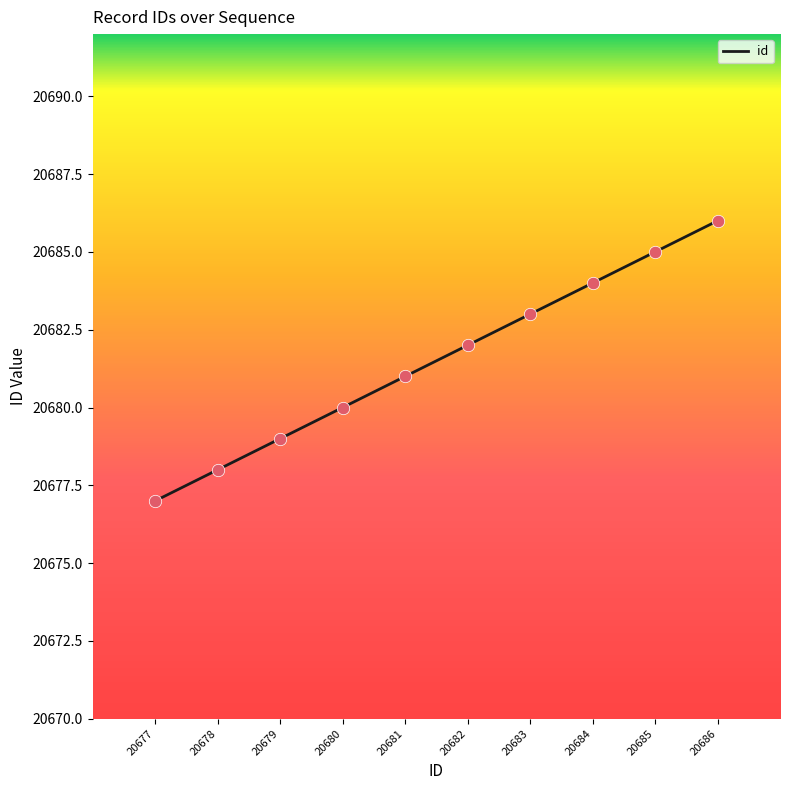

Which has a higher value, 20685 or 20683?

20685